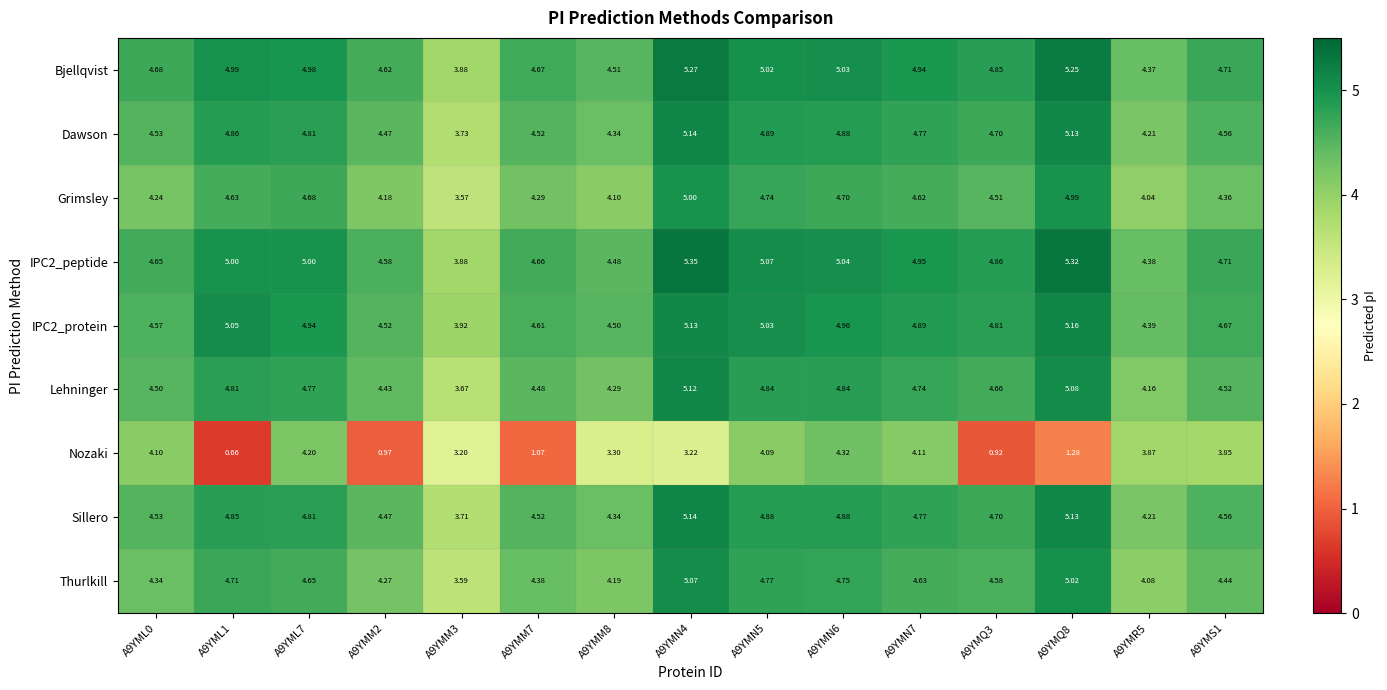

Between A9YML1 and A9YMM3, which series saw the biggest shift?

Nozaki